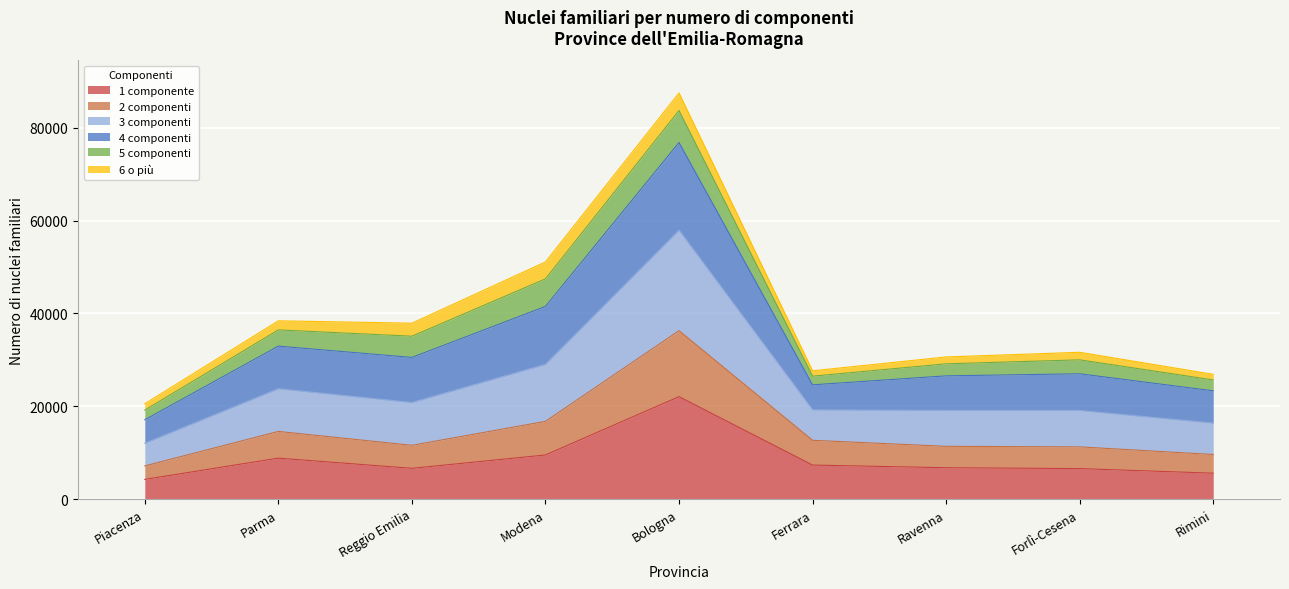

Which category has the lowest value in the 3 componenti series?

Piacenza